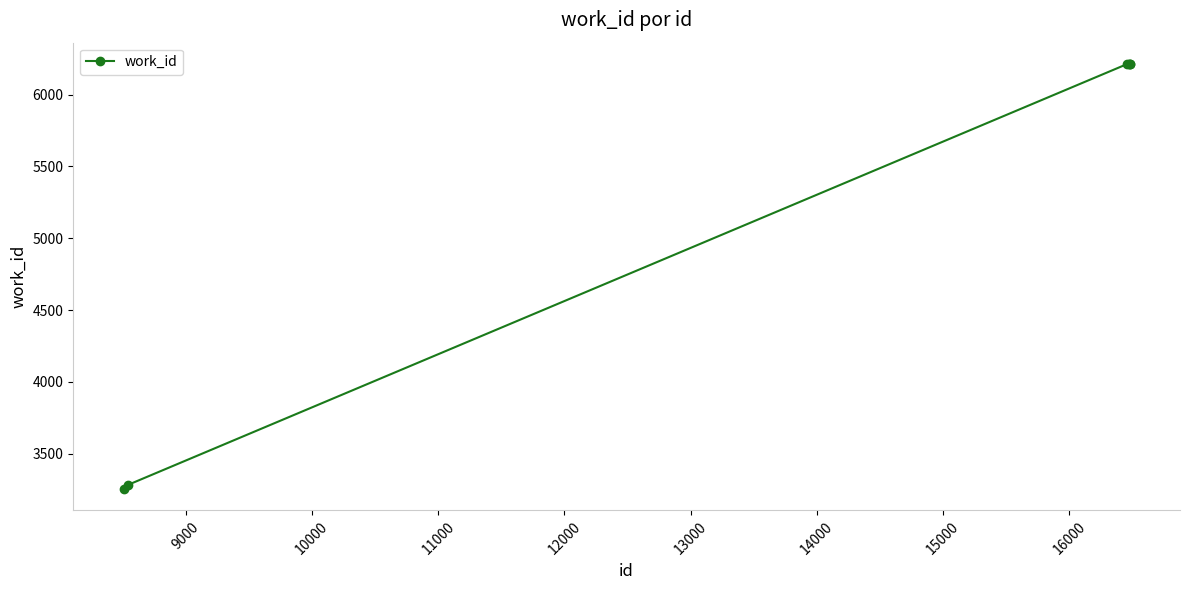

Is this an area chart (filled region under the line)?

No